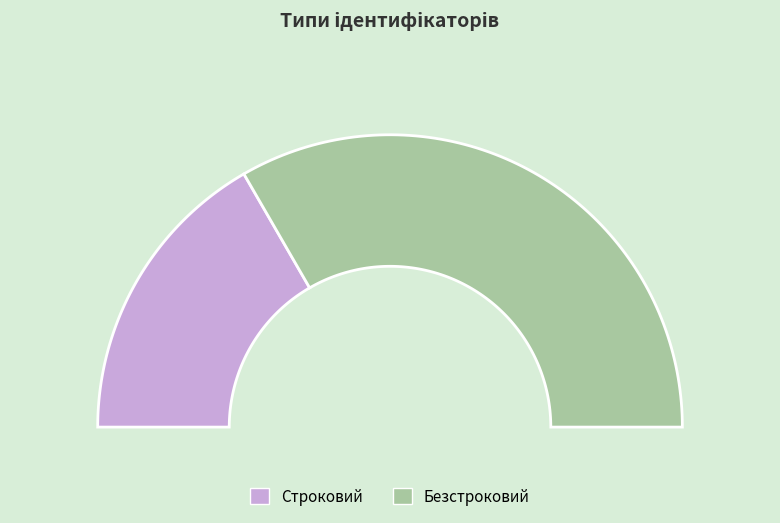

Combined, do Безстроковий and Строковий account for over 50%?

Yes